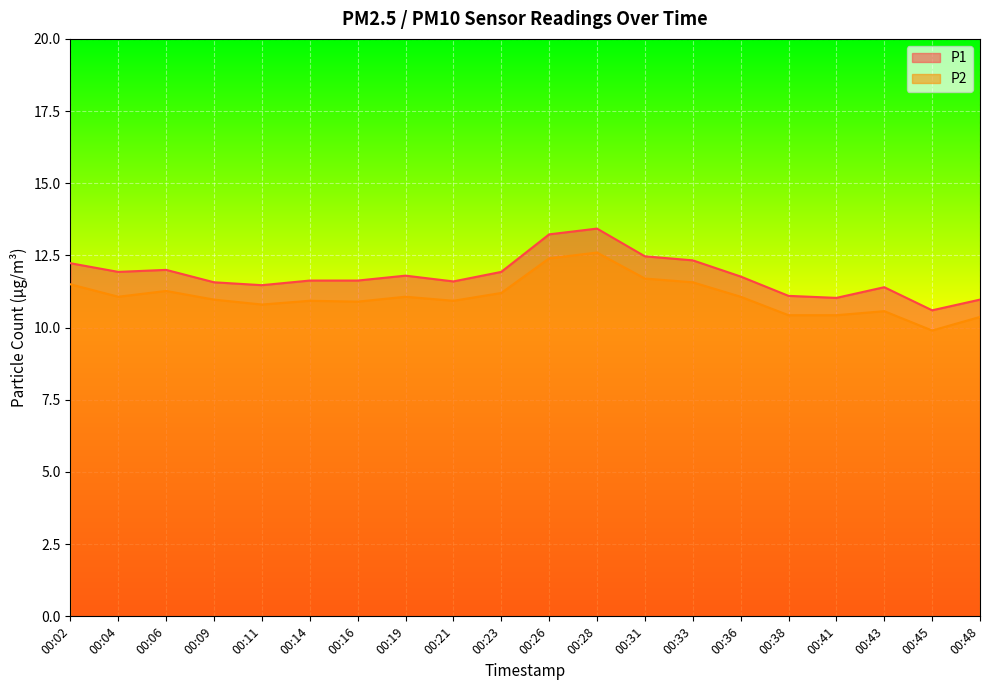

Reading left to right, what are all the values shown in this chart?

P1: 12.2	11.9	12.0	11.6	11.5	11.6	11.6	11.8	11.6	11.9	13.2	13.4	12.5	12.3	11.8	11.1	11.0	11.4	10.6	11.0
P2: 11.5	11.1	11.3	11.0	10.8	10.9	10.9	11.1	10.9	11.2	12.4	12.6	11.7	11.6	11.1	10.4	10.4	10.6	9.9	10.4